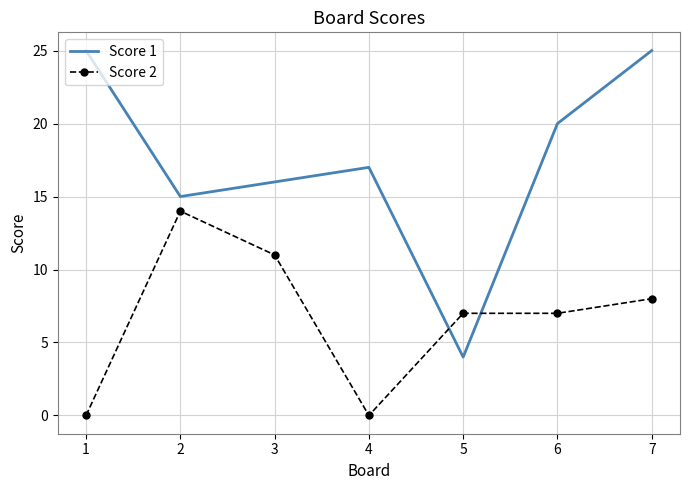

Reading right to left, extract all data points from this chart.

Score 1: 25	20	4	17	16	15	25
Score 2: 8	7	7	0	11	14	0